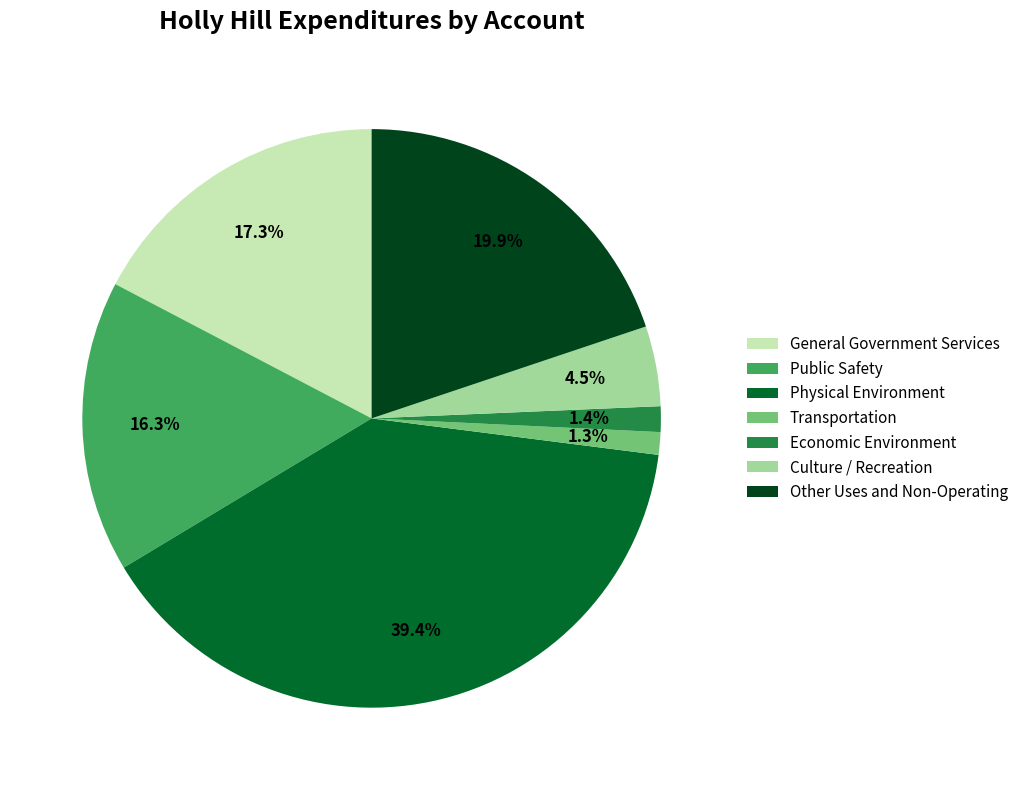

True or false: Physical Environment accounts for 39% of the total.

True